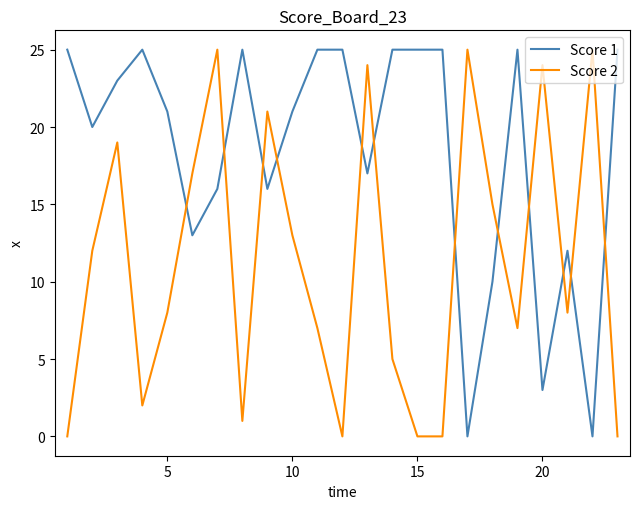

What is the greatest value displayed?

25